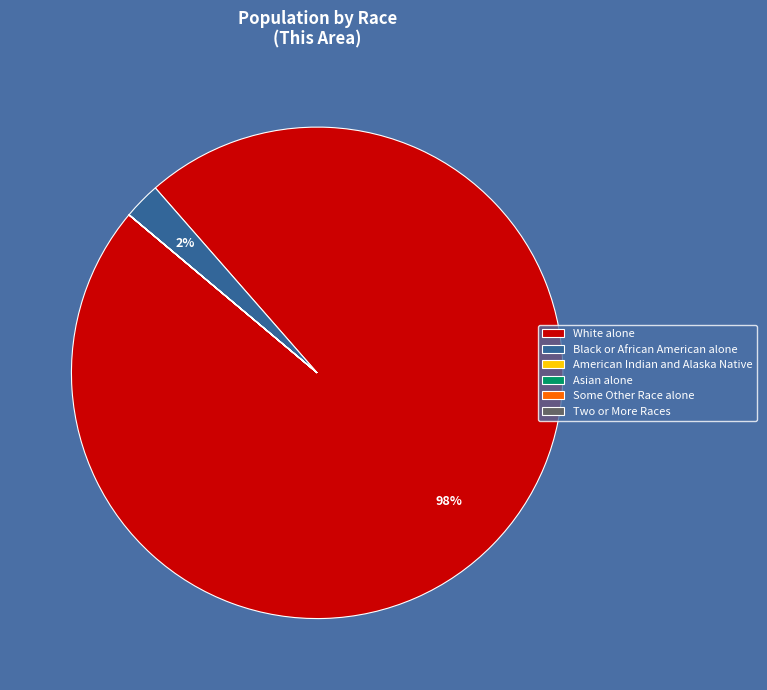

Does White alone account for over 50% of the chart?

Yes